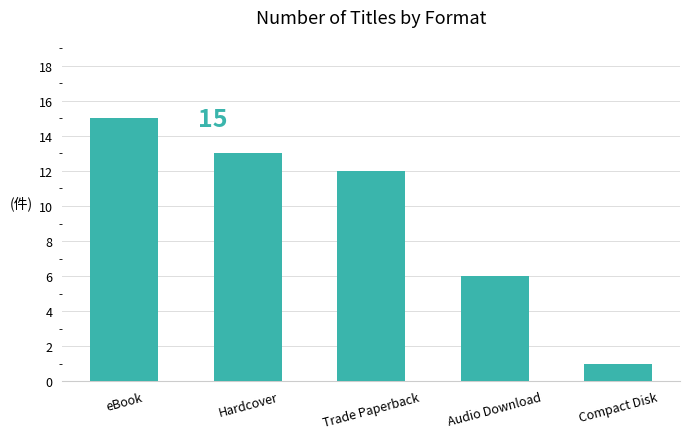

True or false: the data shows 12 at Trade Paperback.

True